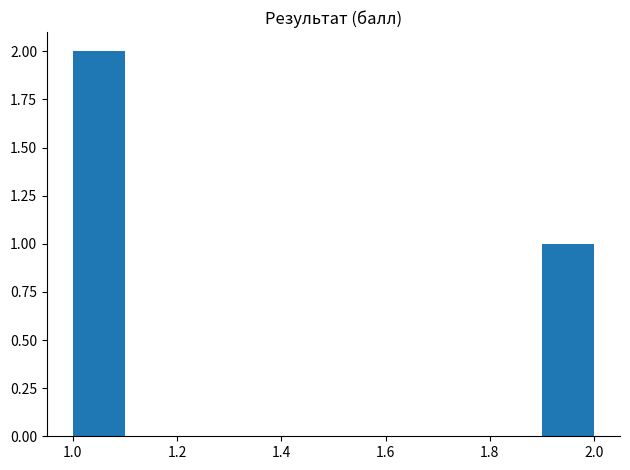

What is the height of the bar covering 1.9 to 2.0 on the x-axis? The values are not printed on the chart, so give them approximately, as read against the axis.

1